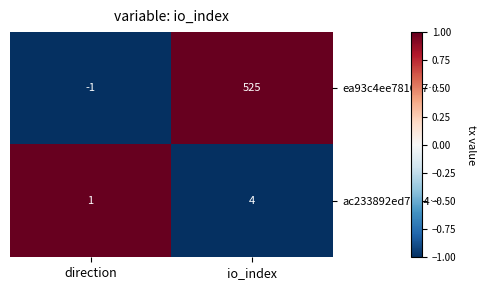

Is it true that ac233892ed7be4… equals 4 at io_index?

True